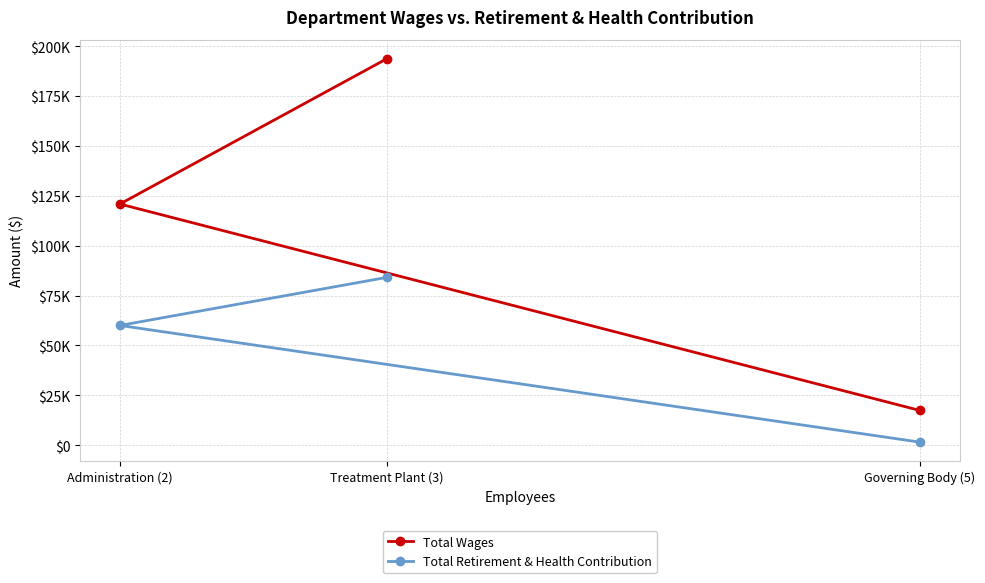

Between Administration (2) and Governing Body (5), which series saw the biggest shift?

Total Wages